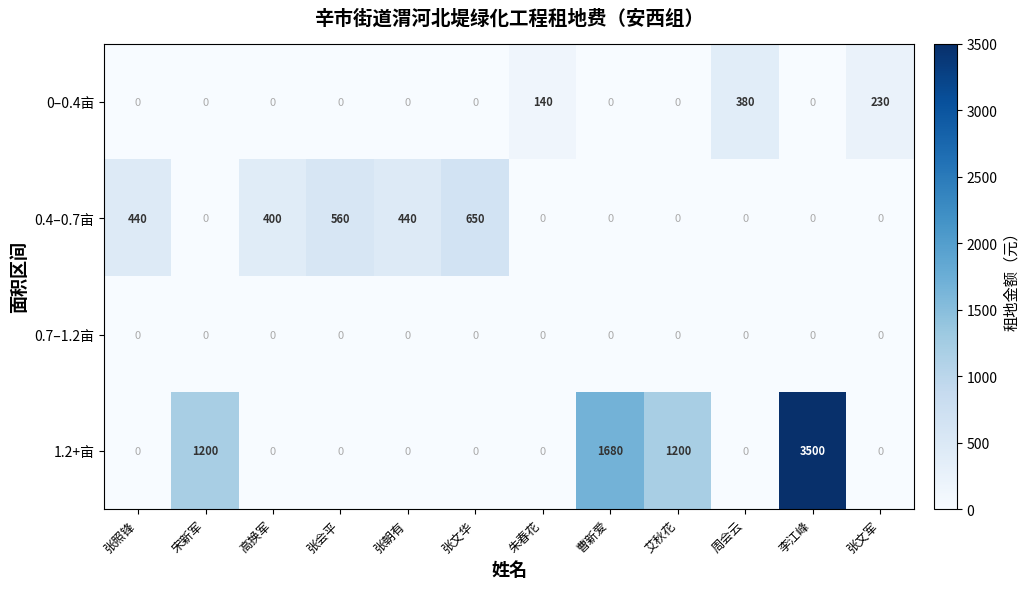

The 0.4–0.7亩 series shows 560 at 张会平. True or false?

True